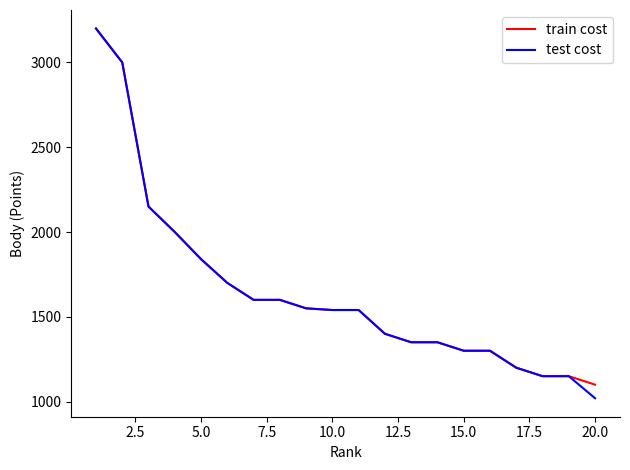

Reading left to right, what are all the values shown in this chart?

train cost: 3200	3000	2150	2000	1840	1700	1600	1600	1550	1540	1540	1400	1350	1350	1300	1300	1200	1150	1150	1100
test cost: 3200	3000	2150	2000	1840	1700	1600	1600	1550	1540	1540	1400	1350	1350	1300	1300	1200	1150	1150	1020